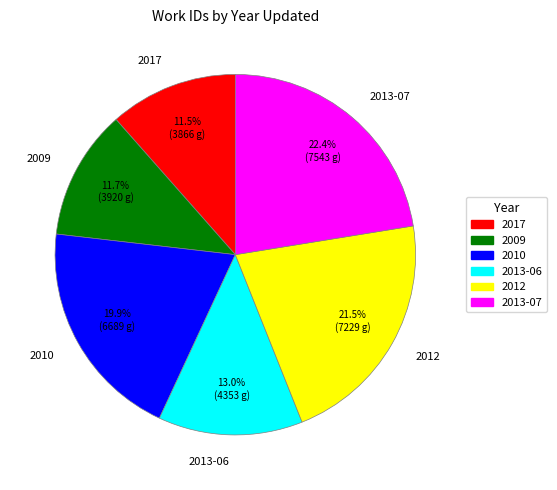

What percentage is the 2013-06 slice, to the nearest percent?

13%